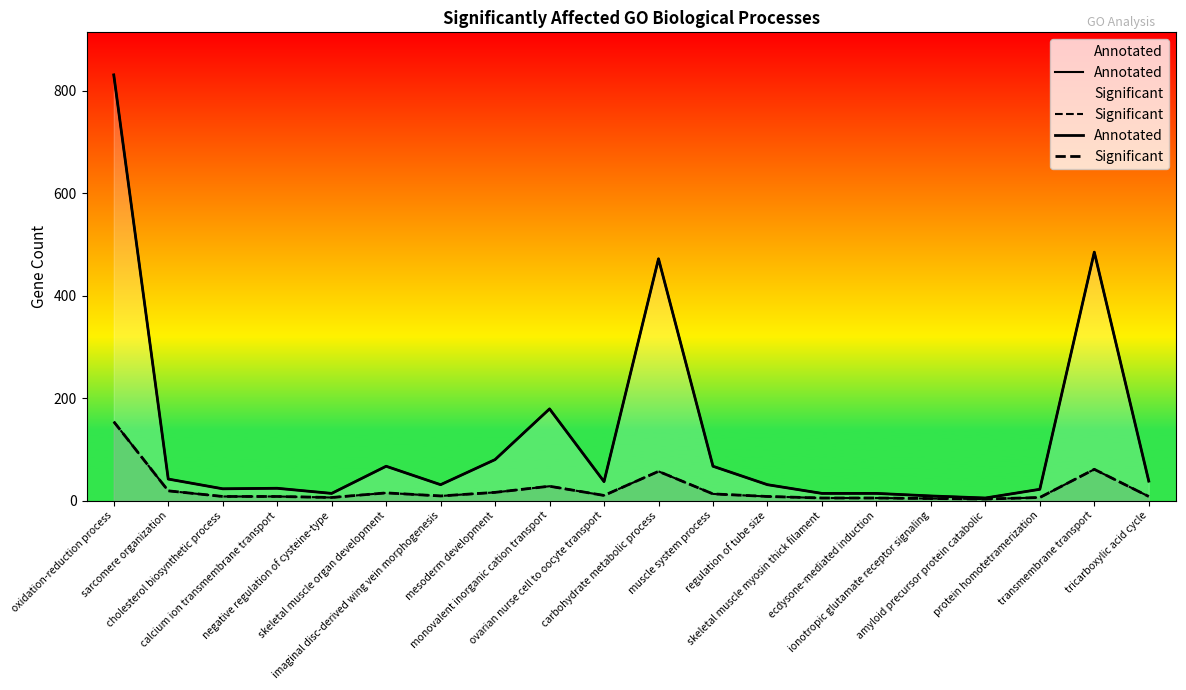

True or false: Annotated and Significant cross at least once.

False